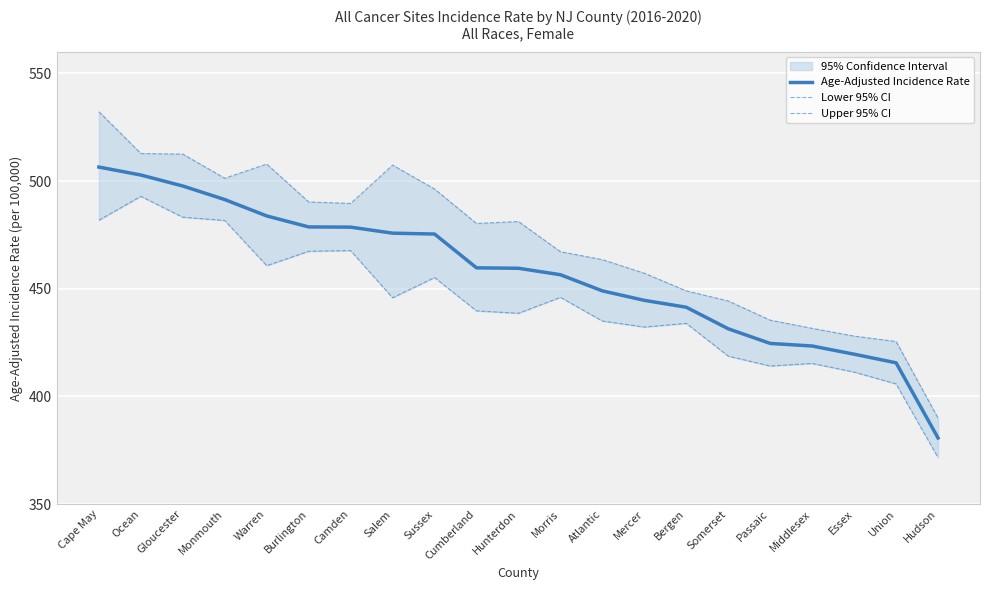

True or false: Upper 95% CI and Age-Adjusted Incidence Rate cross at least once.

False